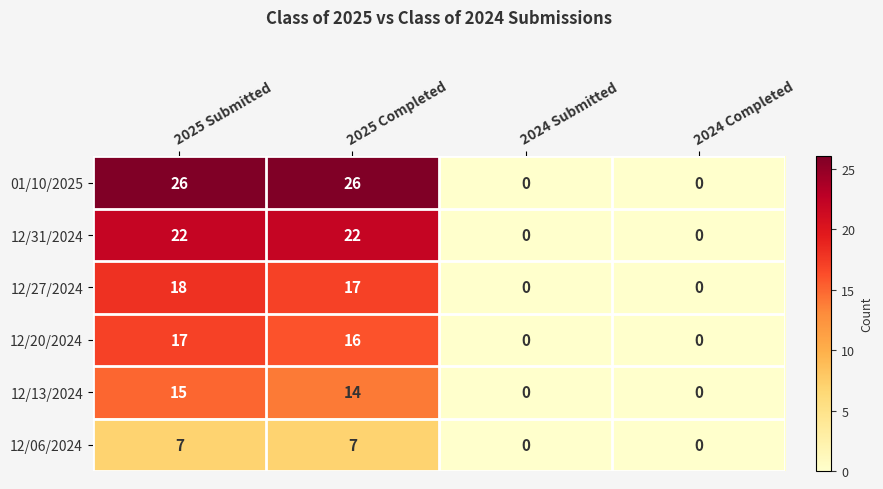

Rank the series by their maximum value, from lowest to highest.

12/06/2024, 12/13/2024, 12/20/2024, 12/27/2024, 12/31/2024, 01/10/2025